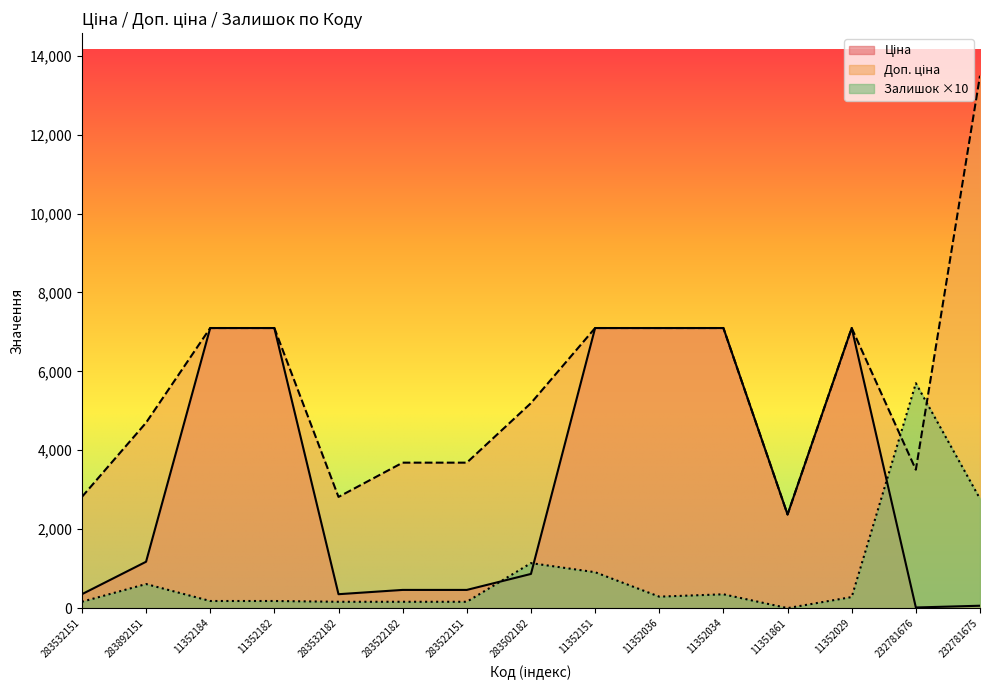

What is the maximum value for Залишок?

5700.0